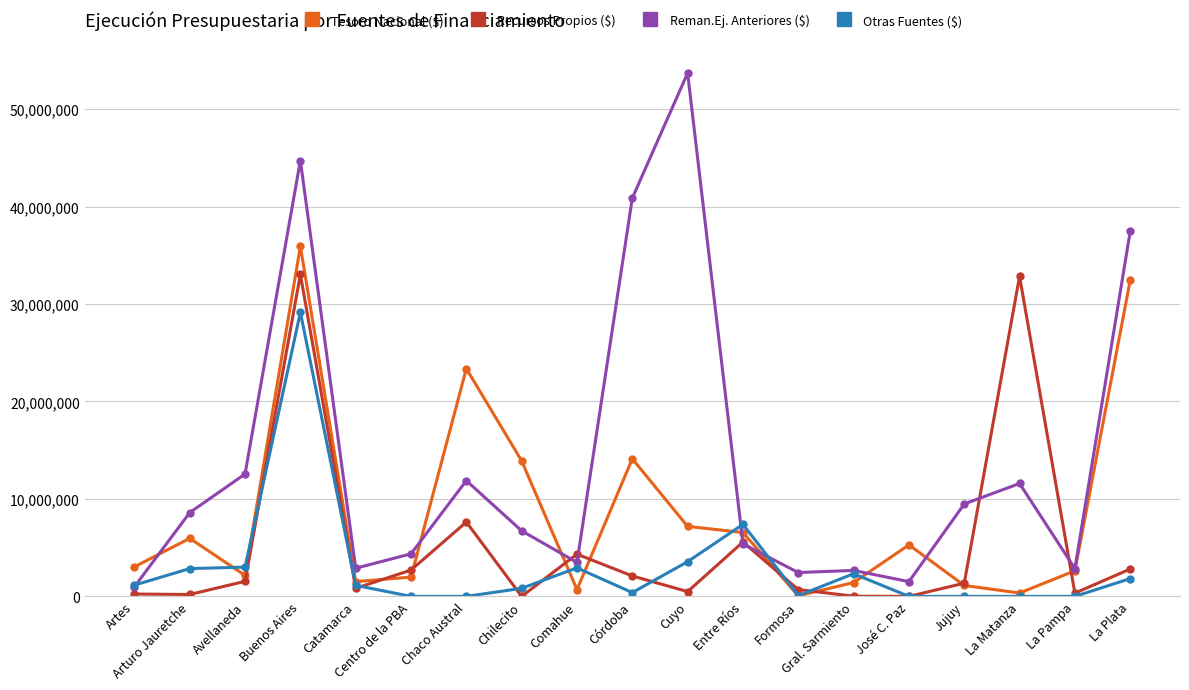

At which category is the sum across all series the highest?

Buenos Aires